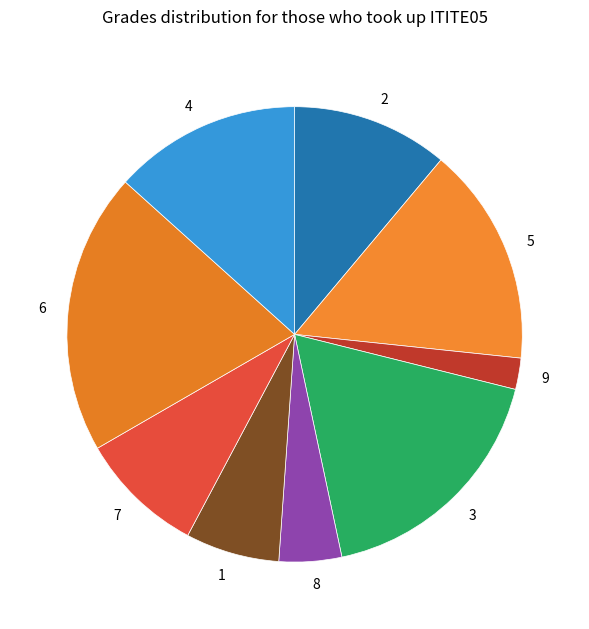

Is the sum of 4 and 7 greater than half?

No